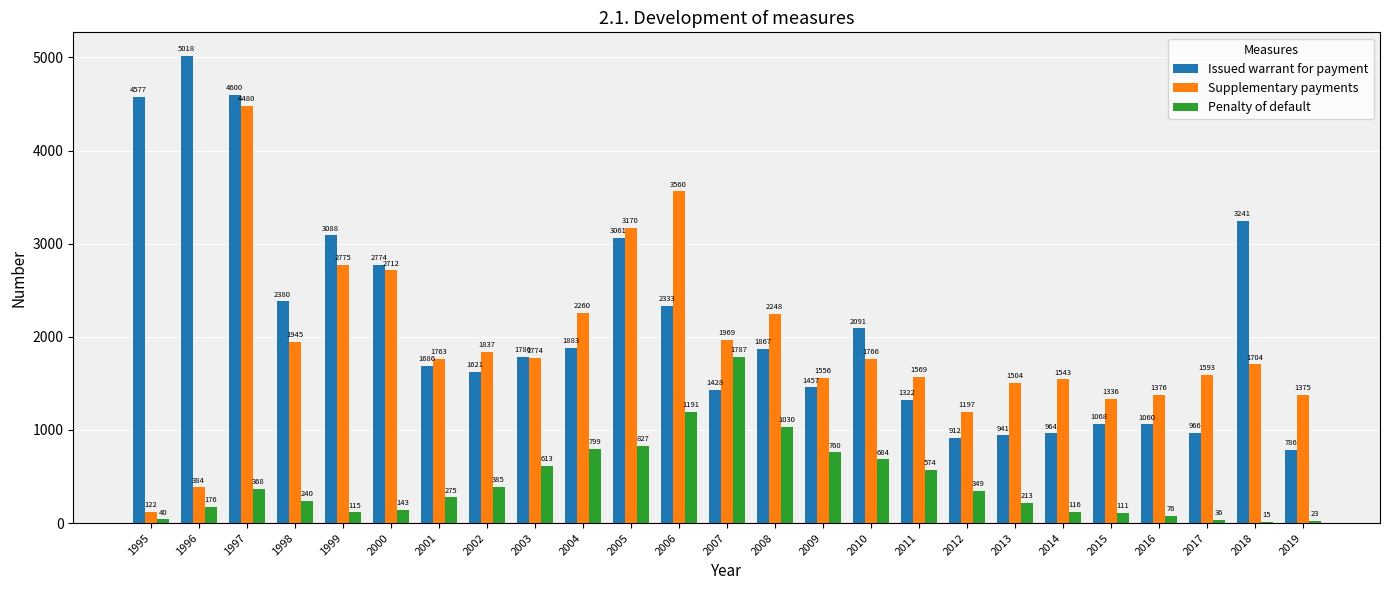

What are all the series names shown in the legend?

Issued warrant for payment, Supplementary payments, Penalty of default